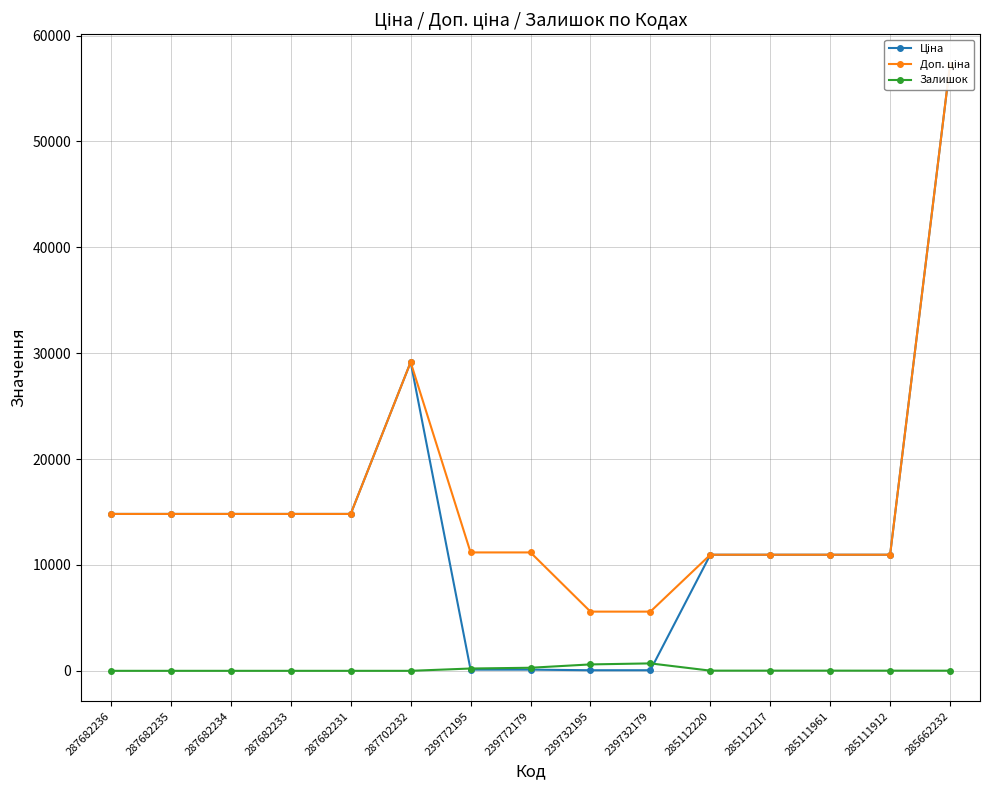

What is the value of the Ціна point at the 7th from the left?

111.8